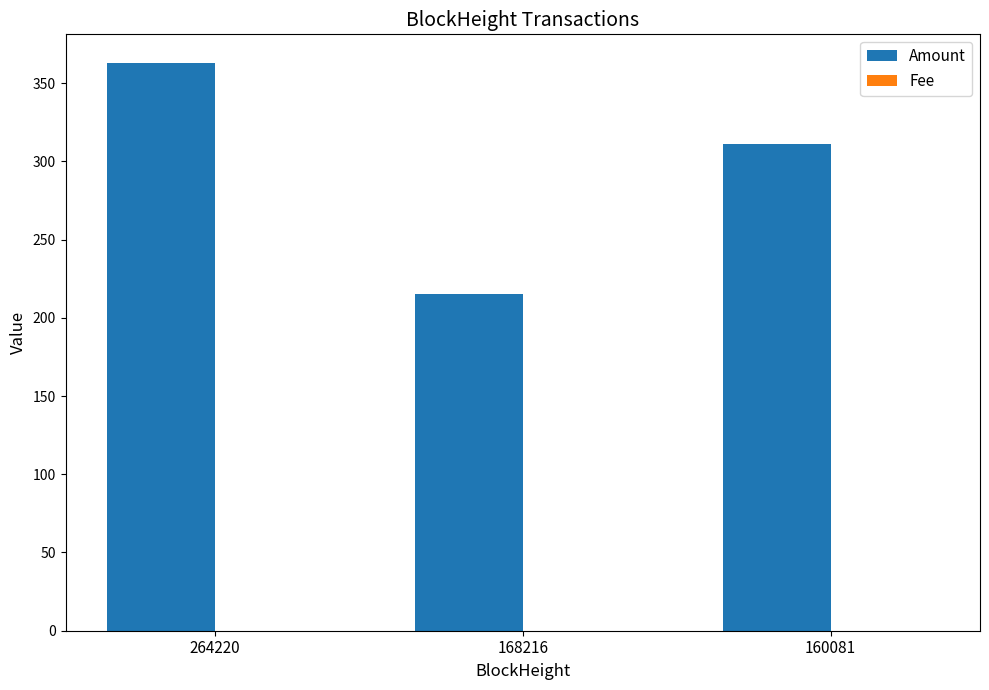

What is the sum of all Amount values?

889.2